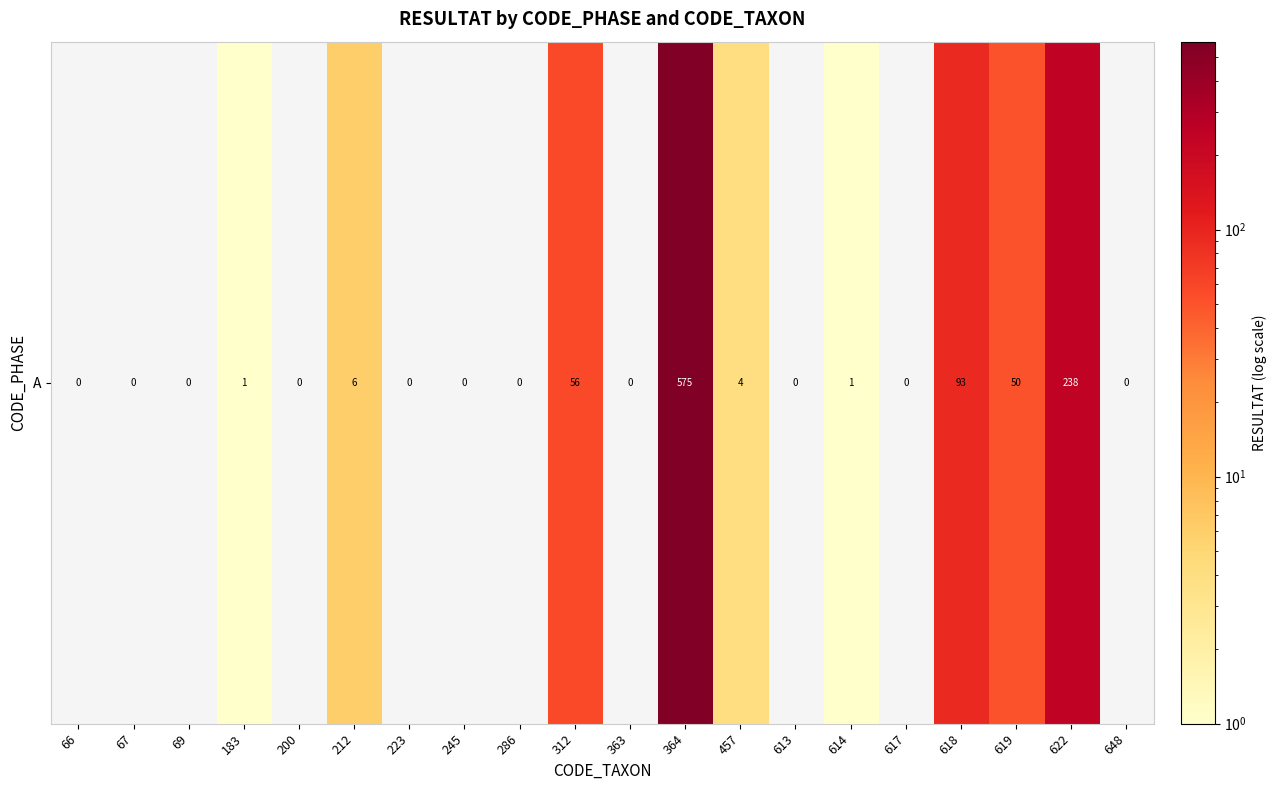

How many positive values are there?

9